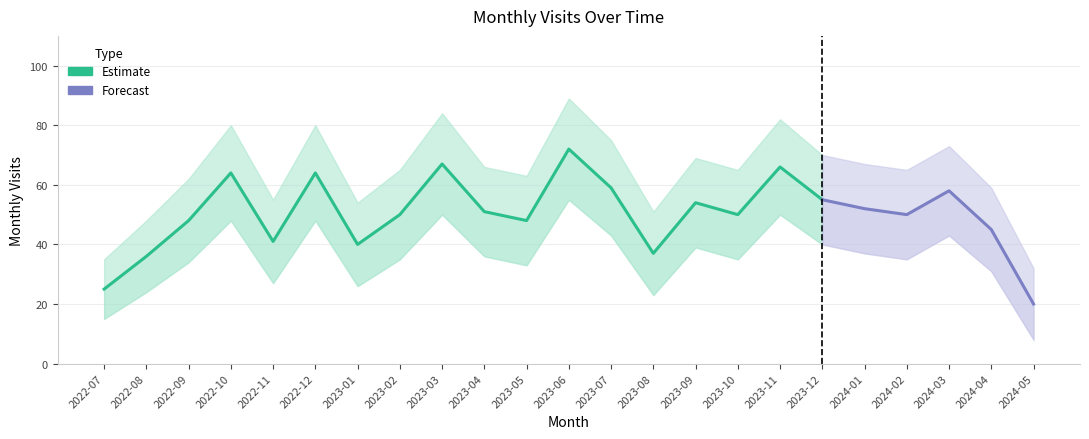

How many data points in monthly_visit are less than 50?

9